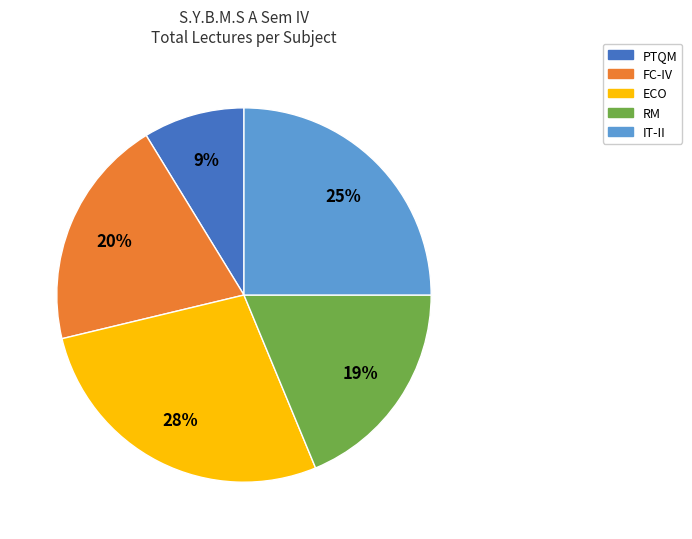

Do ECO and RM together represent more than half of the pie?

No